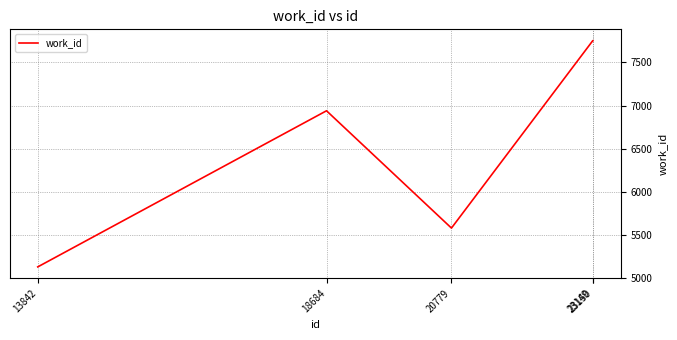

Which category has the lowest value across all series?

13842